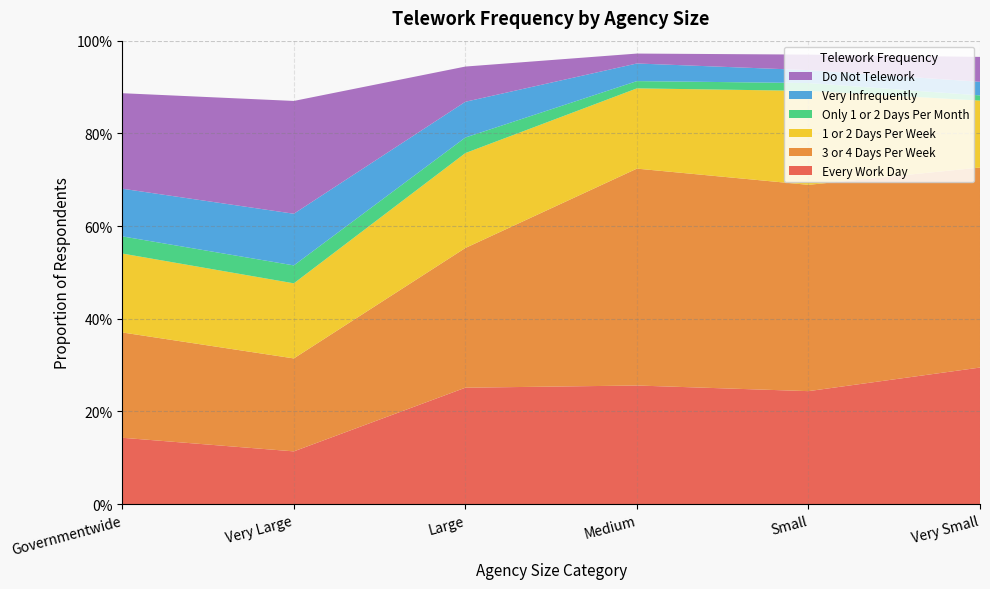

Reading left to right, transcribe all the data shown in this chart.

Every Work Day: Governmentwide=0.1	Very Large=0.1	Large=0.3	Medium=0.3	Small=0.2	Very Small=0.3
3 or 4 Days Per Week: Governmentwide=0.2	Very Large=0.2	Large=0.3	Medium=0.5	Small=0.4	Very Small=0.4
1 or 2 Days Per Week: Governmentwide=0.2	Very Large=0.2	Large=0.2	Medium=0.2	Small=0.2	Very Small=0.1
Only 1 or 2 Days Per Month: Governmentwide=0.0	Very Large=0.0	Large=0.0	Medium=0.0	Small=0.0	Very Small=0.0
Very Infrequently: Governmentwide=0.1	Very Large=0.1	Large=0.1	Medium=0.0	Small=0.0	Very Small=0.0
Do Not Telework: Governmentwide=0.2	Very Large=0.2	Large=0.1	Medium=0.0	Small=0.0	Very Small=0.1